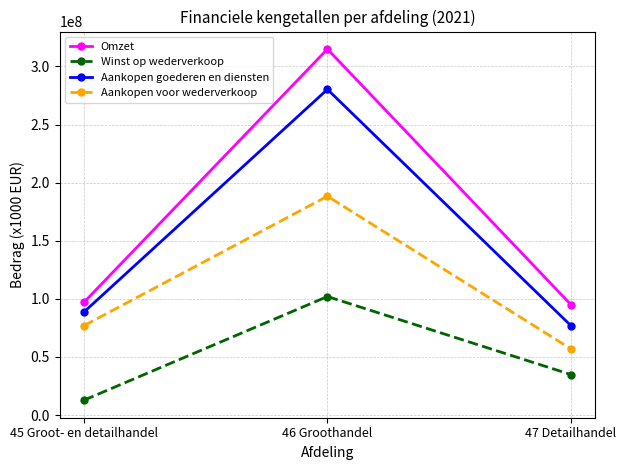

List the labels in order of Winst op wederverkoop value, largest first.

46 Groothandel, 47 Detailhandel, 45 Groot- en detailhandel